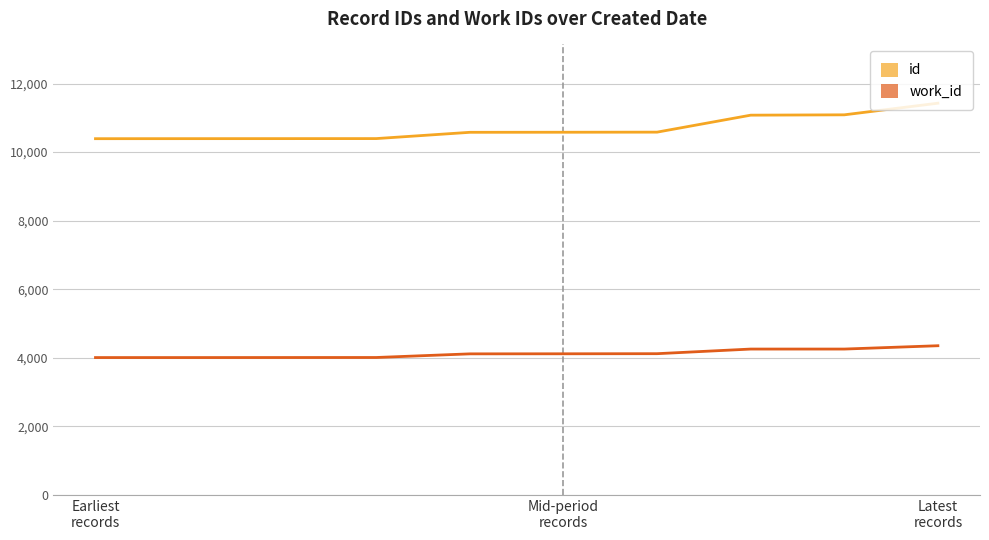

True or false: work_id and id cross at least once.

False